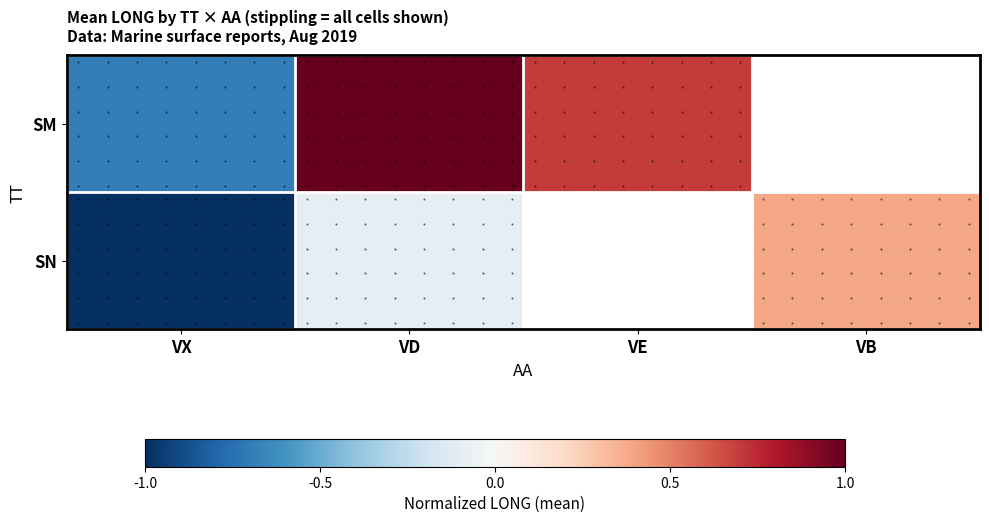

Count the number of data series in this chart.

2